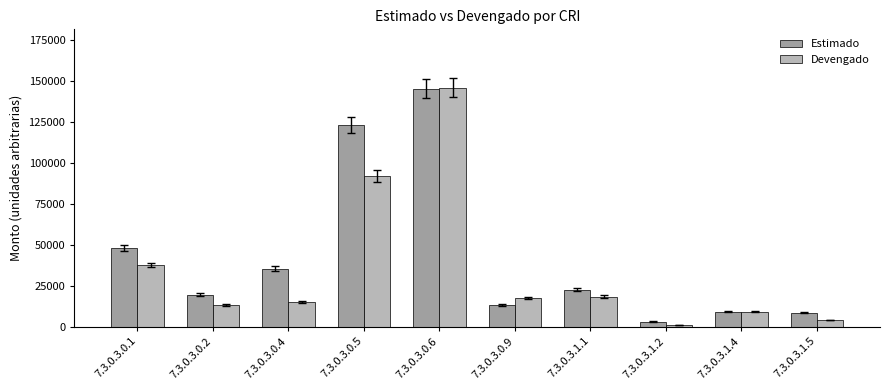

What is the difference between the maximum and minimum values in the Devengado series?

144407